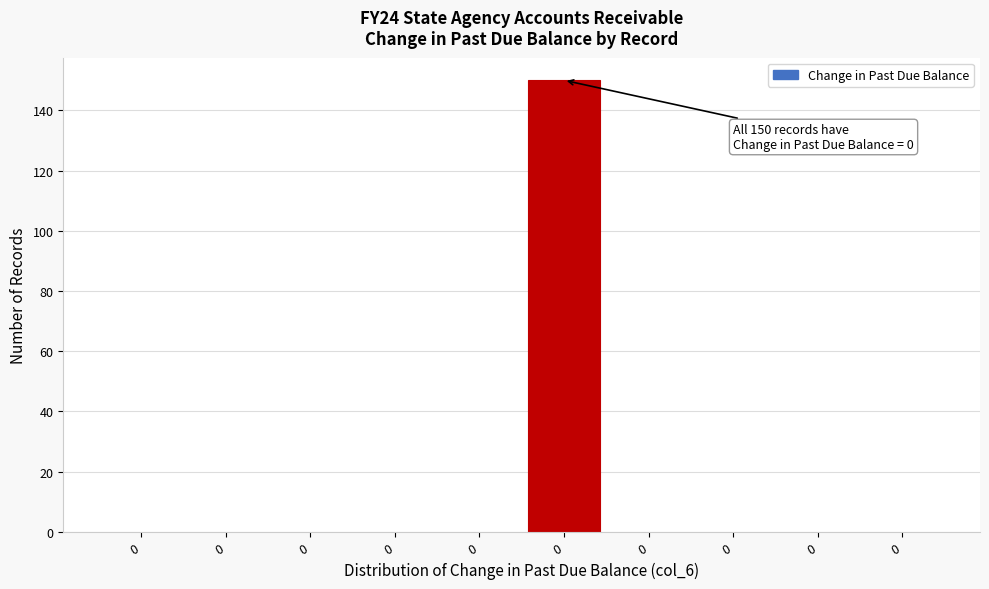

How many data points does each series have?

10